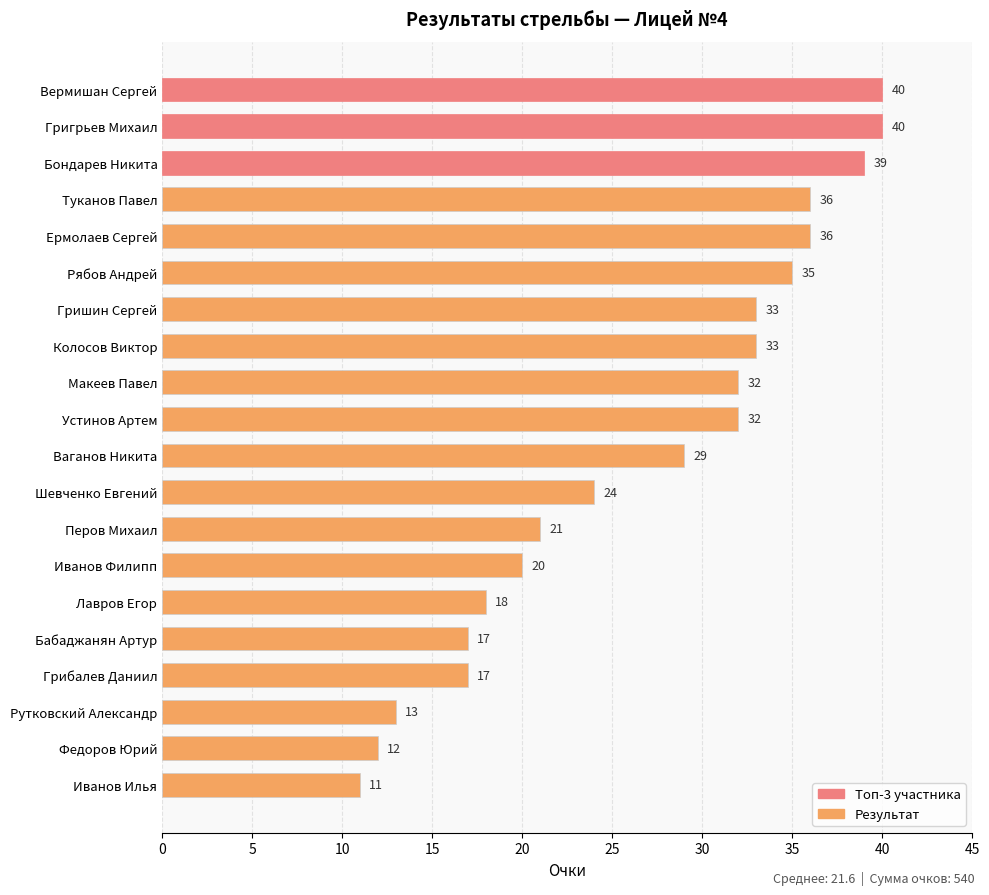

What position from the bottom is Шевченко Евгений?

9